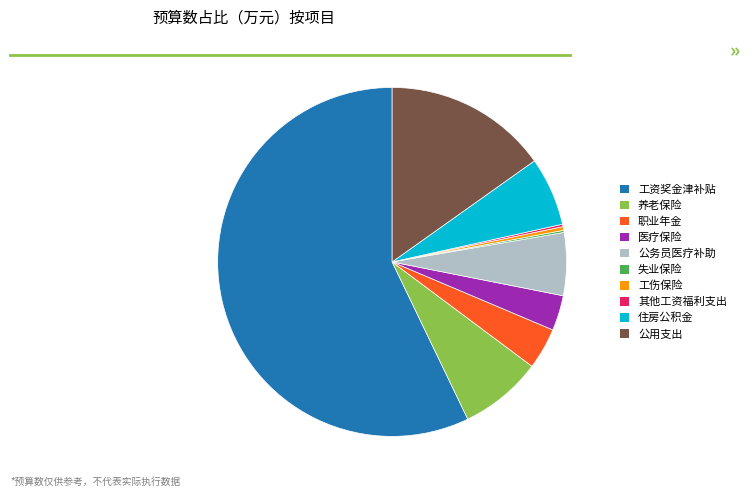

The 医疗保险 slice represents 3% of the pie. True or false?

True